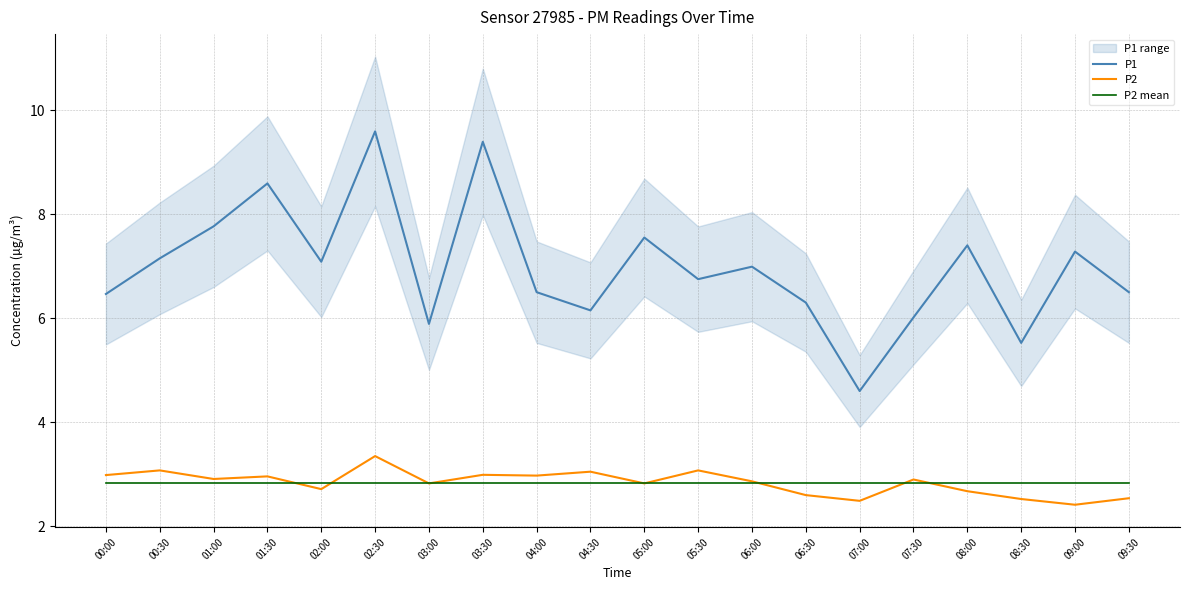

List the series in order of their peak value, highest first.

P1, P2, P2 mean